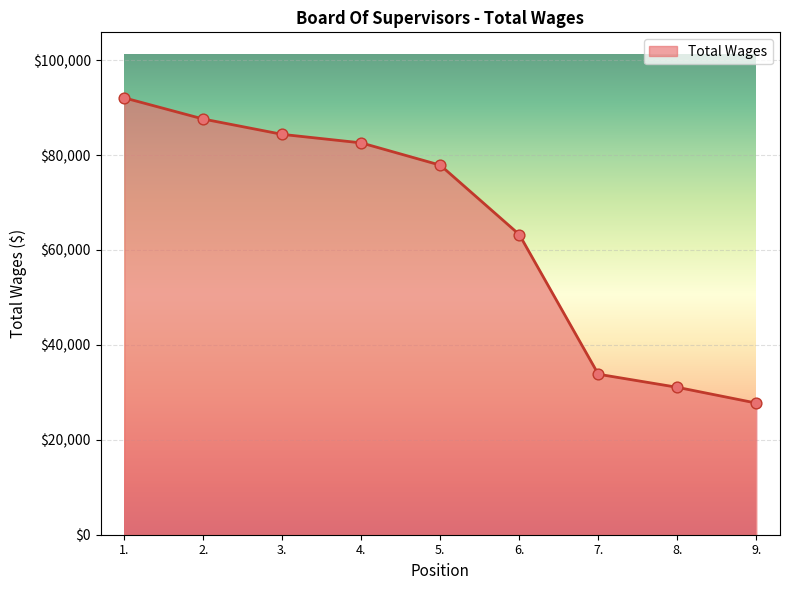

What is the change in value from 8. to 9.?

-3325